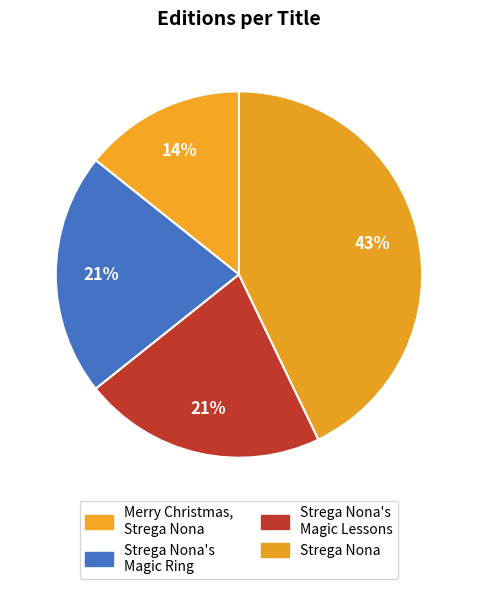

To the nearest percent, what percentage of the pie is Strega Nona's Magic Lessons?

21%